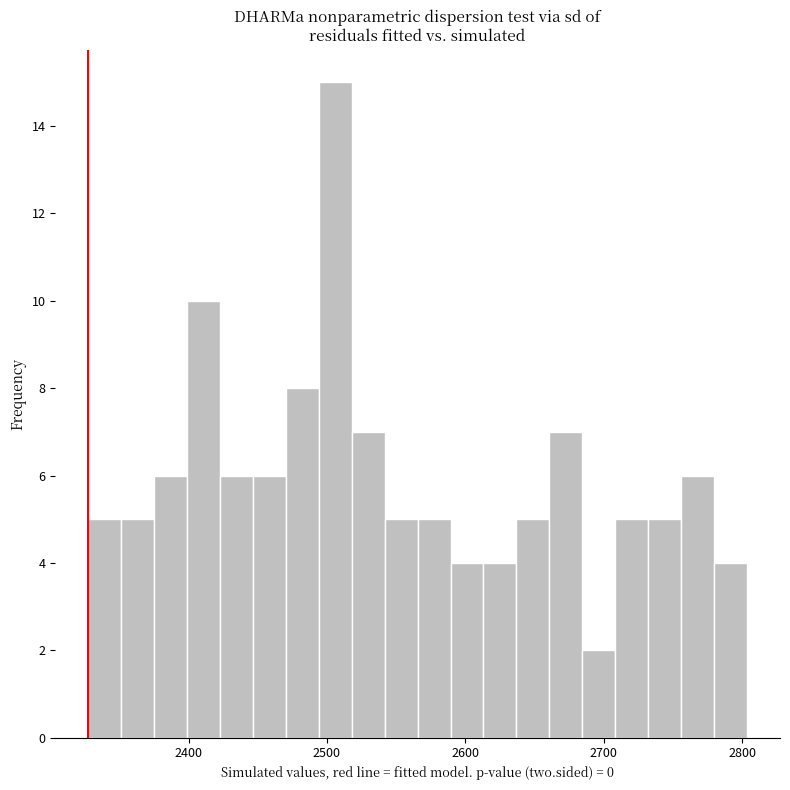

Read against the x-axis, roughly where is the centre of the tallest bar?

2510